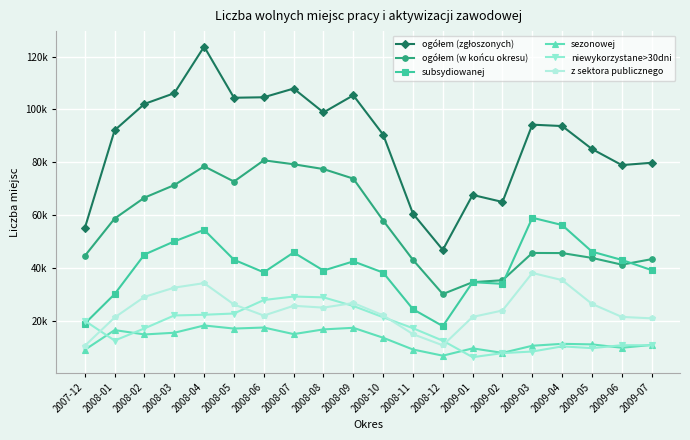

Rank the categories by ogółem (w końcu okresu) value from highest to lowest.

2008-06, 2008-07, 2008-04, 2008-08, 2008-09, 2008-05, 2008-03, 2008-02, 2008-01, 2008-10, 2009-03, 2009-04, 2007-12, 2009-05, 2009-07, 2008-11, 2009-06, 2009-02, 2009-01, 2008-12